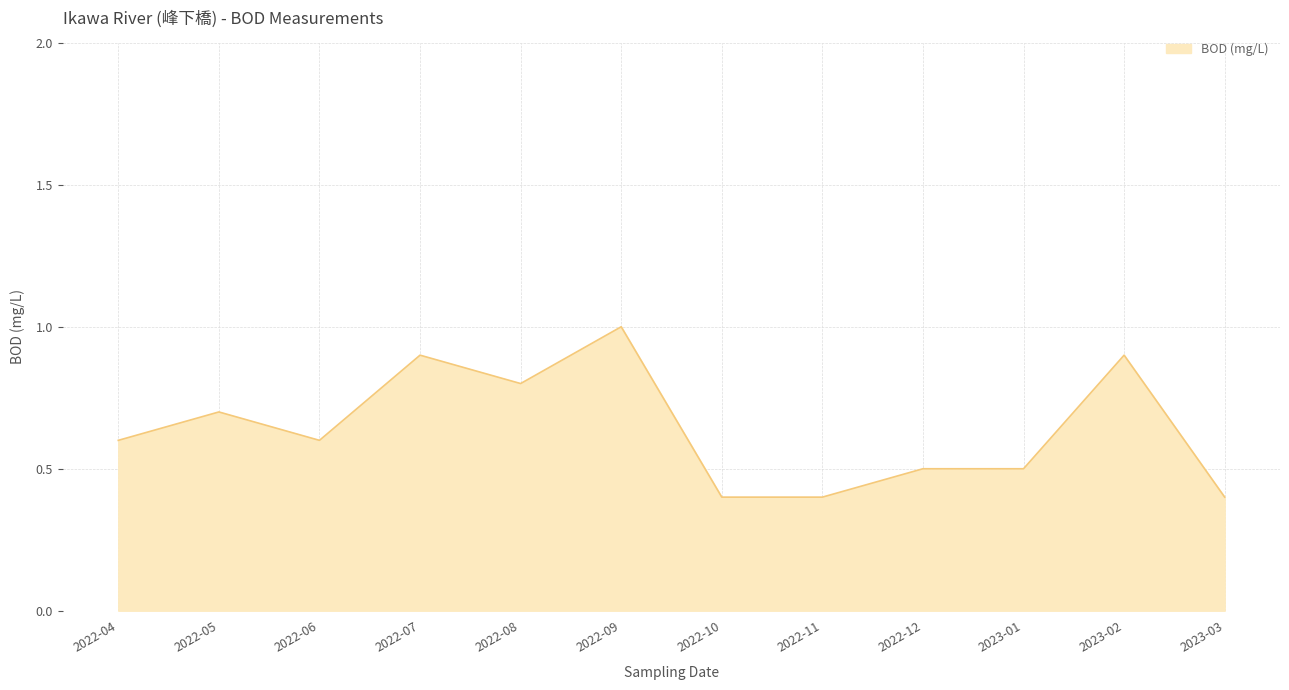

Count the values in the range 0 to 1.

12